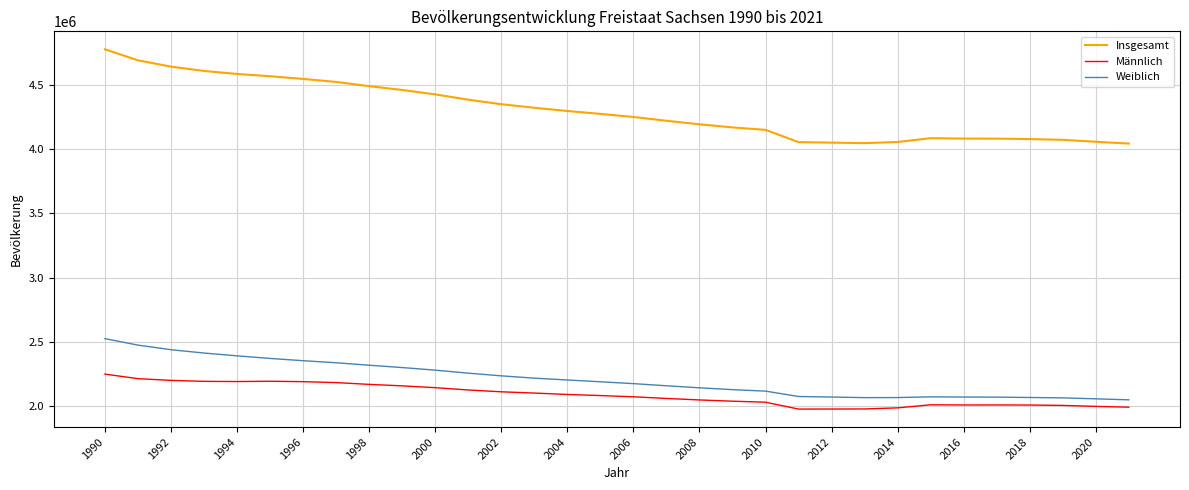

Which series has the widest spread of values?

Insgesamt